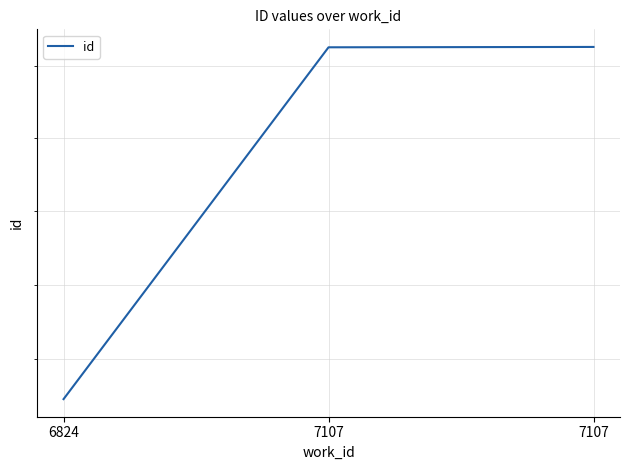

How many lines are shown in the chart?

1